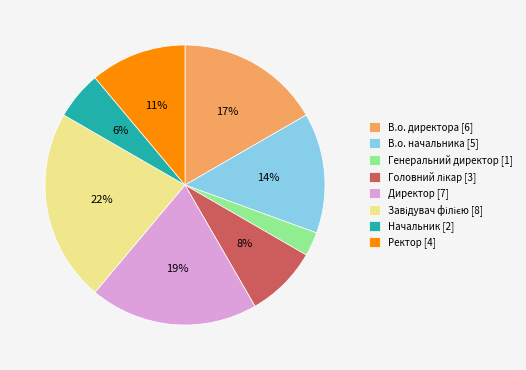

Does В.о. директора [6] account for over 50% of the chart?

No